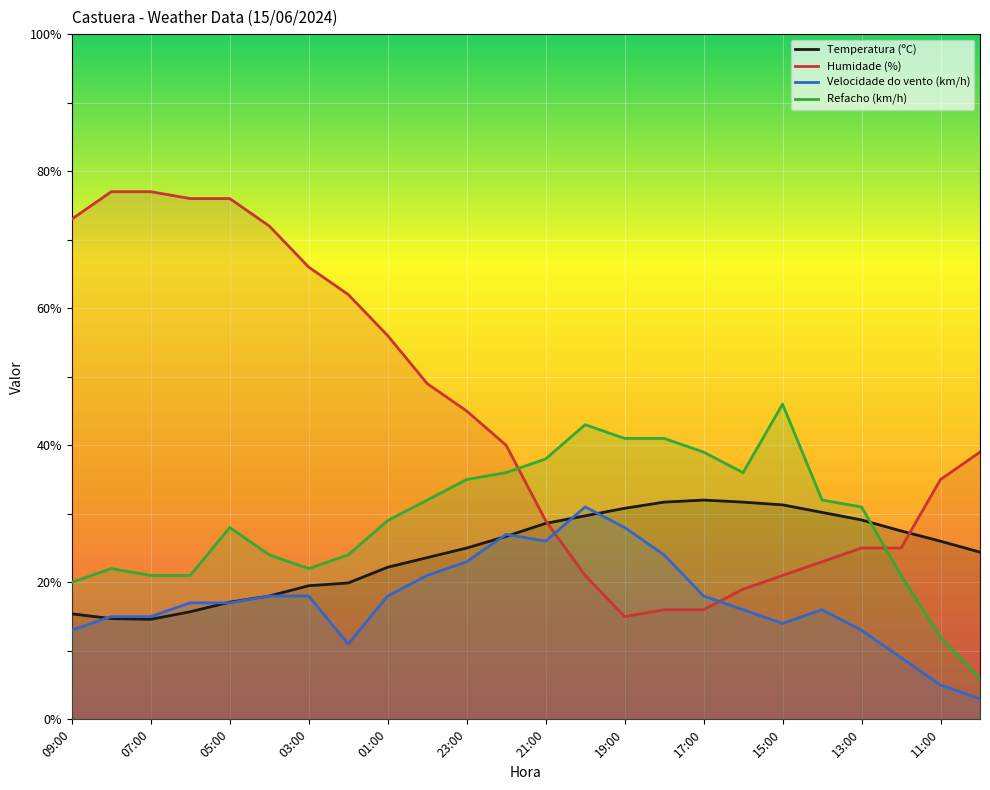

List the series in order of their peak value, lowest first.

Velocidade do vento (km/h), Temperatura (ºC), Refacho (km/h), Humidade (%)